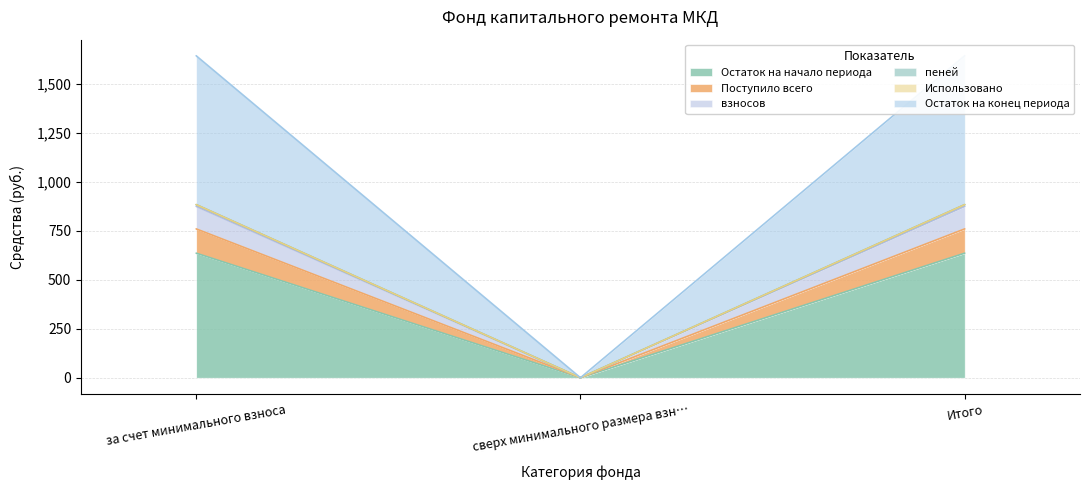

Rank the categories by Остаток на конец периода value from lowest to highest.

сверх минимального размера взн…, за счет минимального взноса, Итого